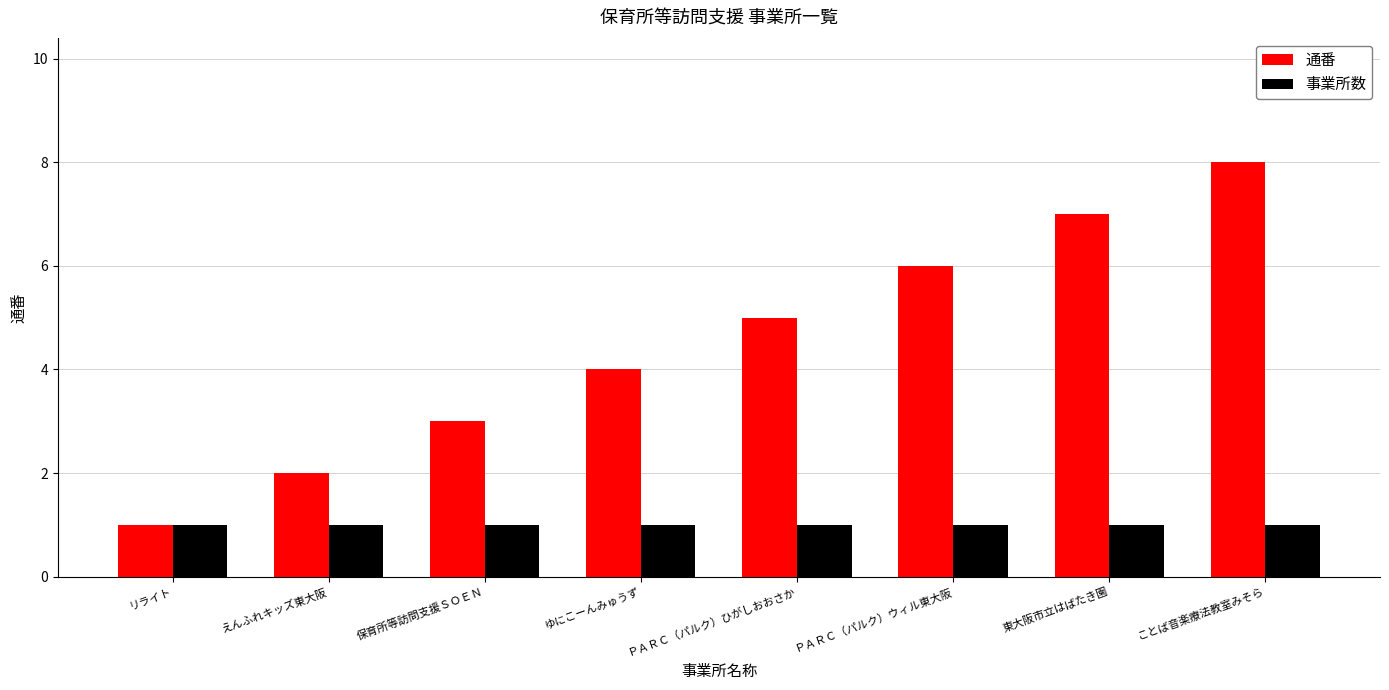

The value of 事業所数 at 保育所等訪問支援ＳＯＥＮ is 1. True or false?

True